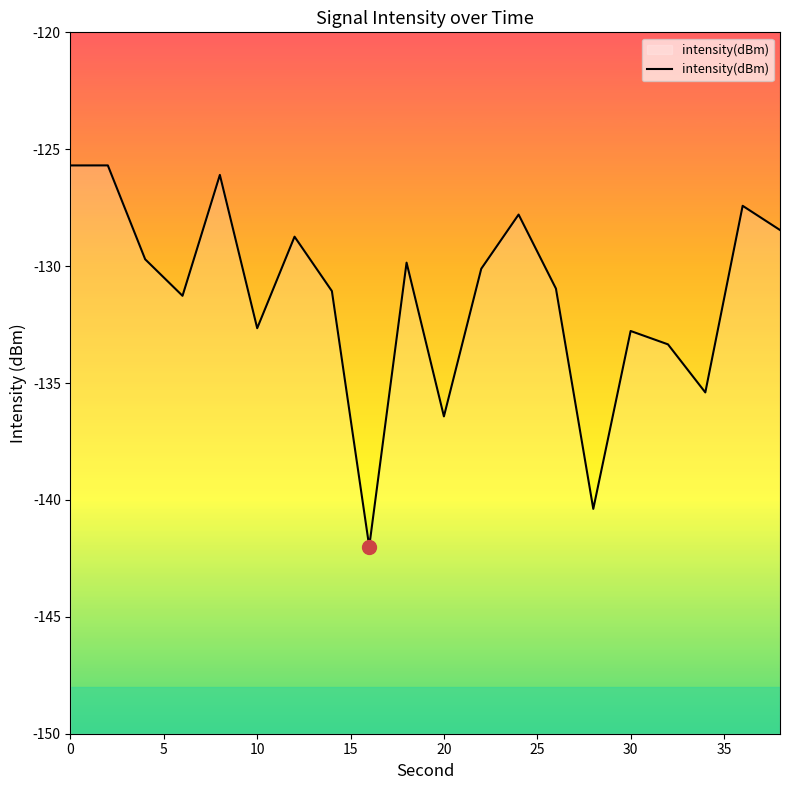

Is it true that the value at 30 is -190.6?

False